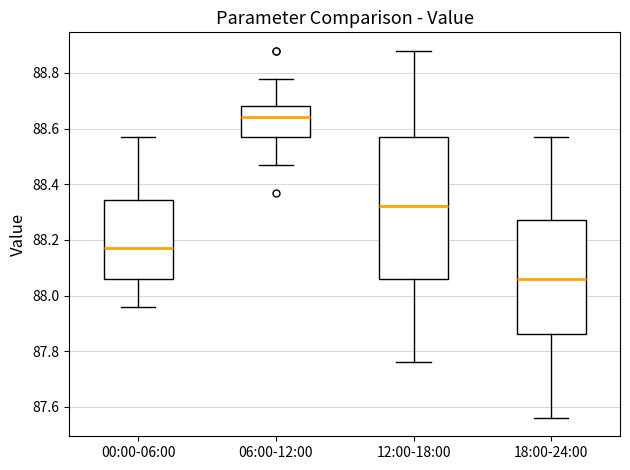

Reading left to right, transcribe this box plot: for each box, give where its median line is, the range the box spans, and where its two whiskers end, as read against the y-axis. The values are not printed on the chart, so give them approximately, as read against the axis.

00:00-06:00: median 88.18, box 88.06 to 88.34, whiskers 87.96 to 88.58
06:00-12:00: median 88.64, box 88.58 to 88.68, whiskers 88.48 to 88.78
12:00-18:00: median 88.32, box 88.06 to 88.58, whiskers 87.76 to 88.88
18:00-24:00: median 88.06, box 87.86 to 88.28, whiskers 87.56 to 88.58